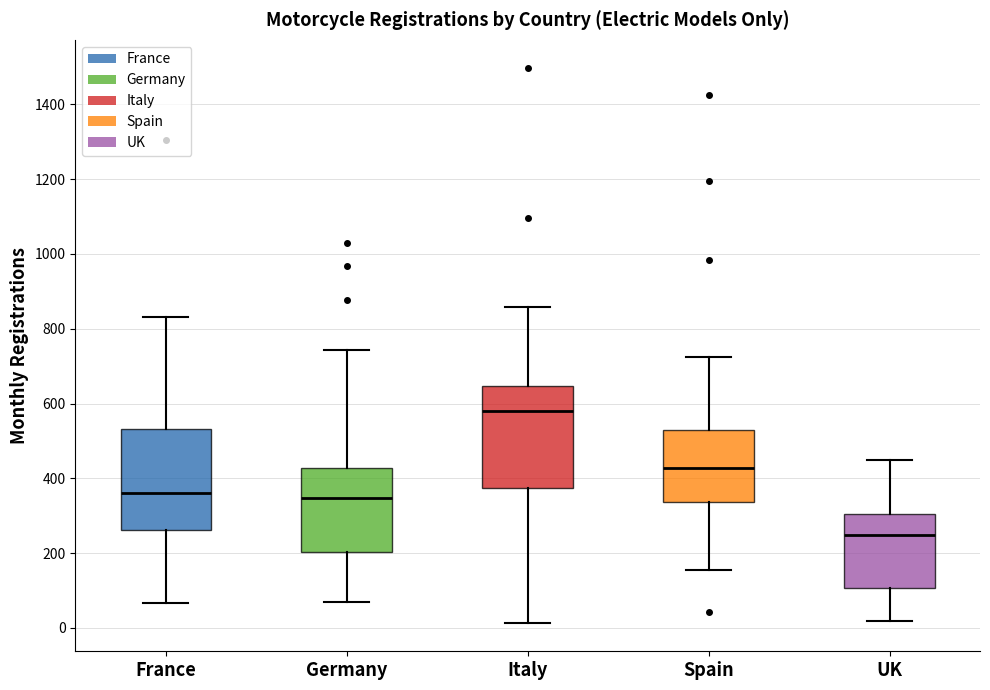

Where does the upper whisker of the box for UK end on the y-axis? The values are not printed on the chart, so give them approximately, as read against the axis.

440